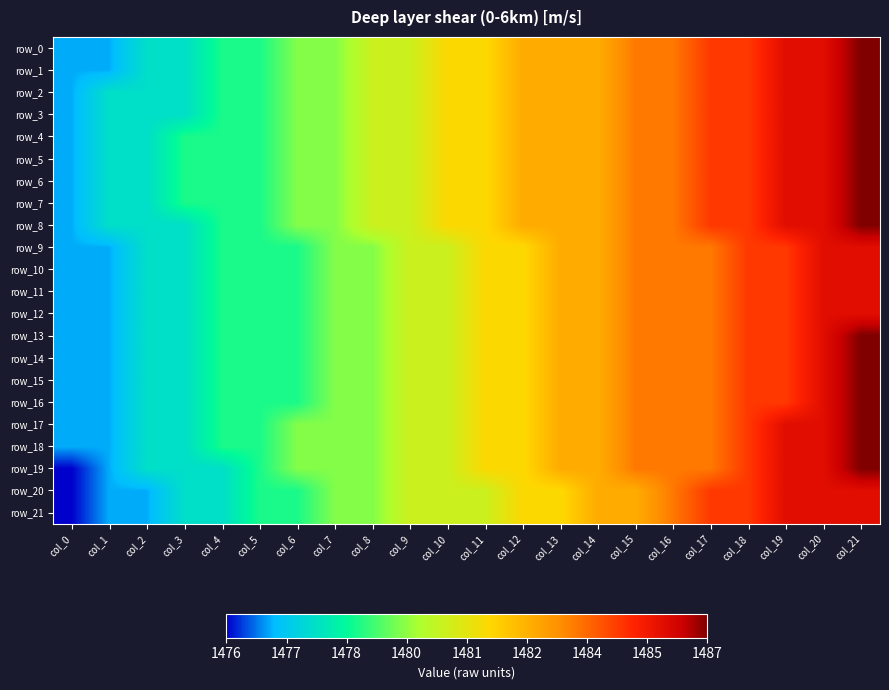

What is the approximate value of row_18 at col_13?

1483